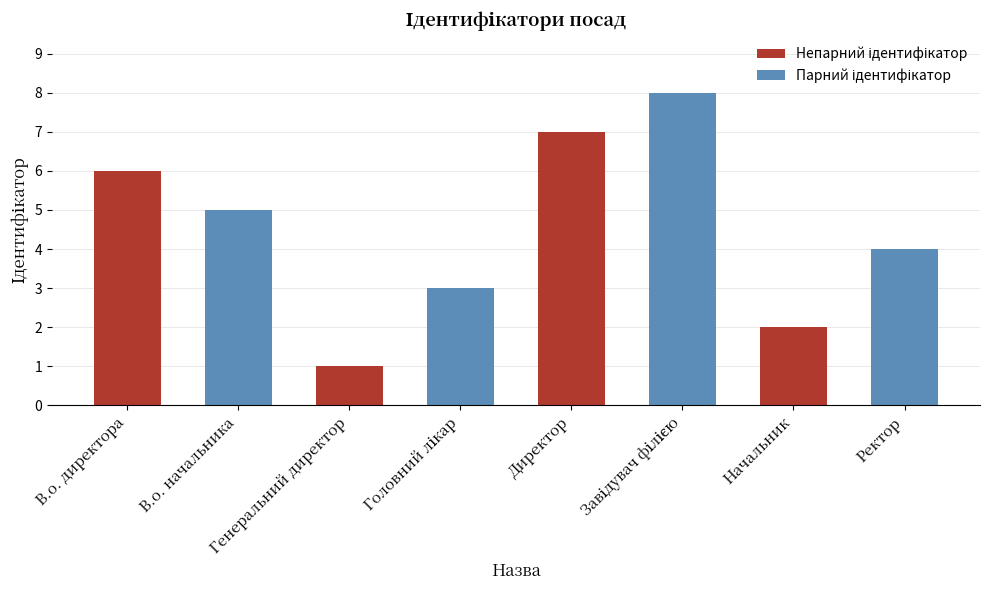

What is the difference between the maximum and second lowest values?

6